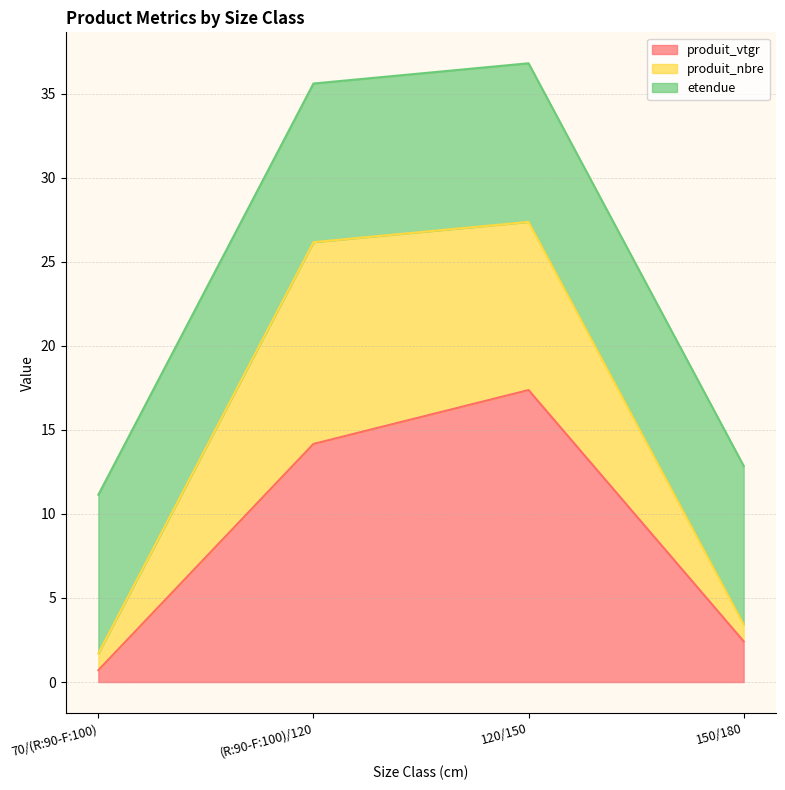

Rank the categories by produit_vtgr value from highest to lowest.

120/150, (R:90-F:100)/120, 150/180, 70/(R:90-F:100)